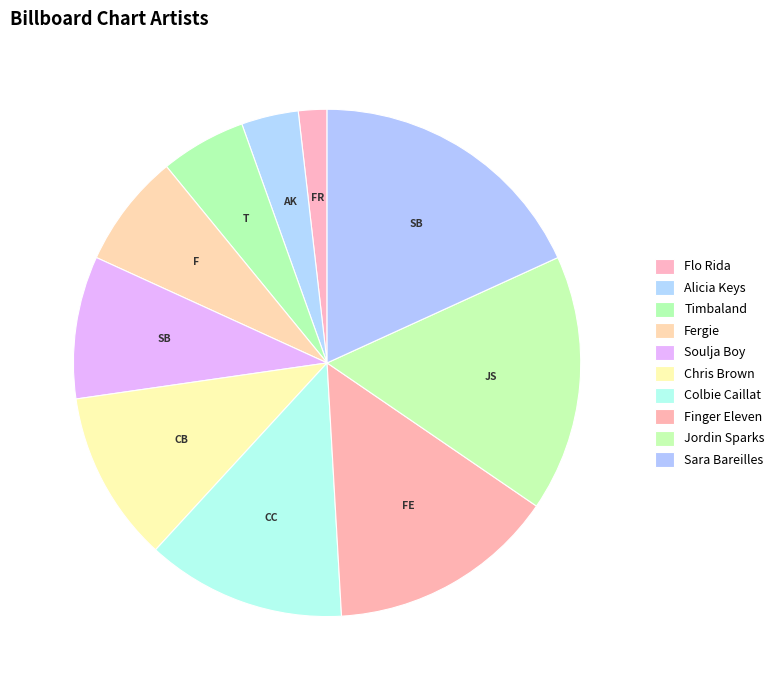

How many slices are in this pie chart?

10